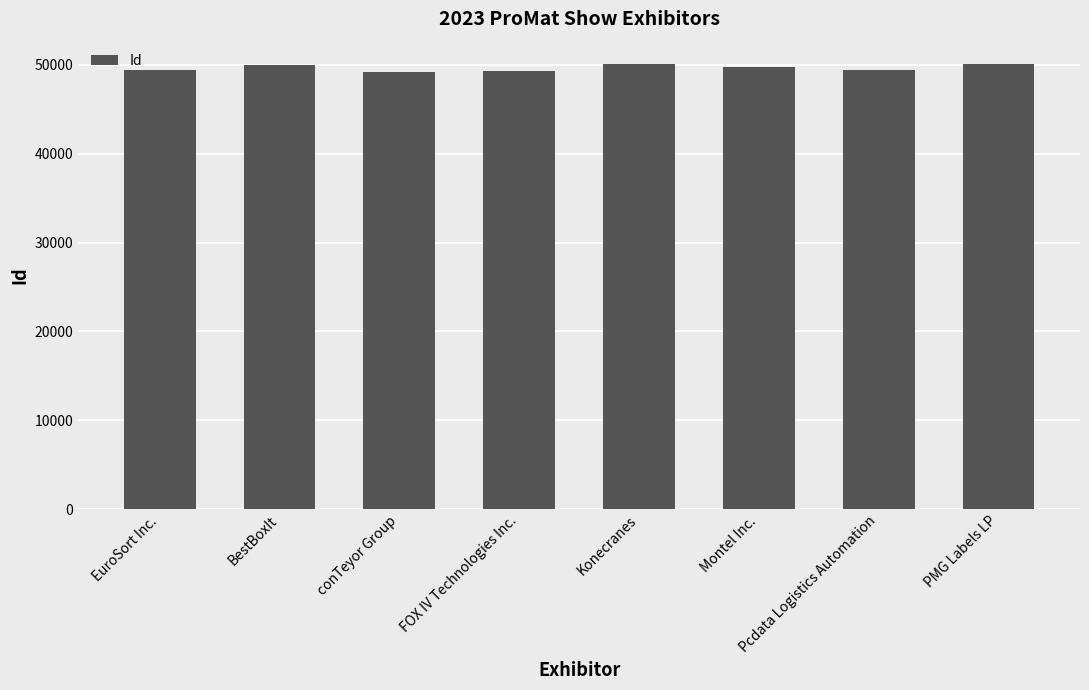

How many bars are there in total?

8